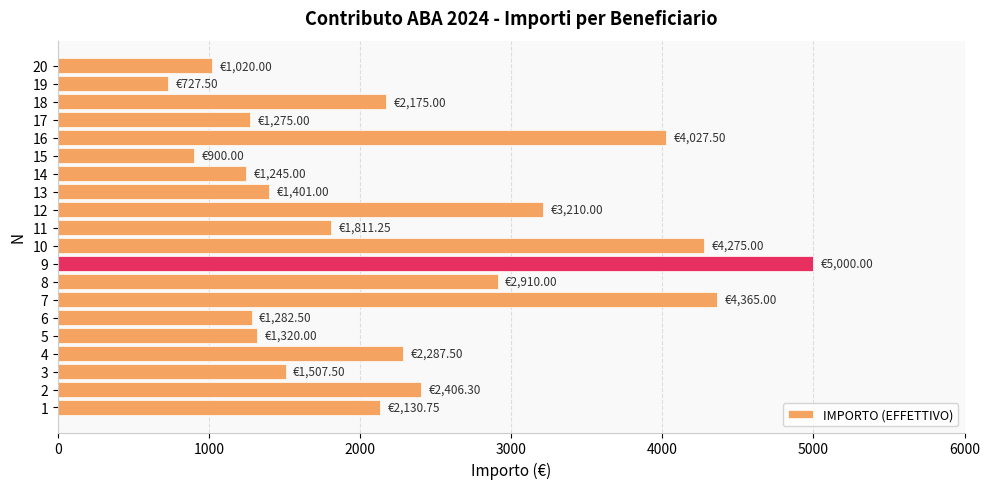

What is the change in value from 5 to 9?

+3680.0